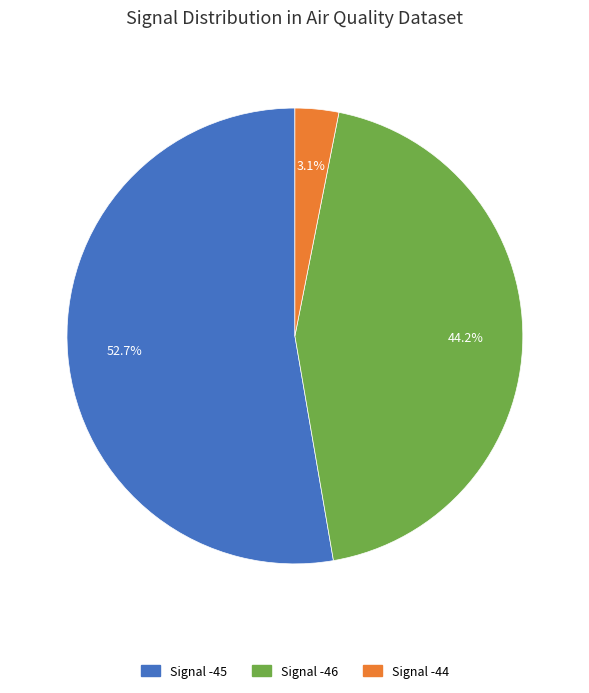

Does any single category account for the majority?

Yes